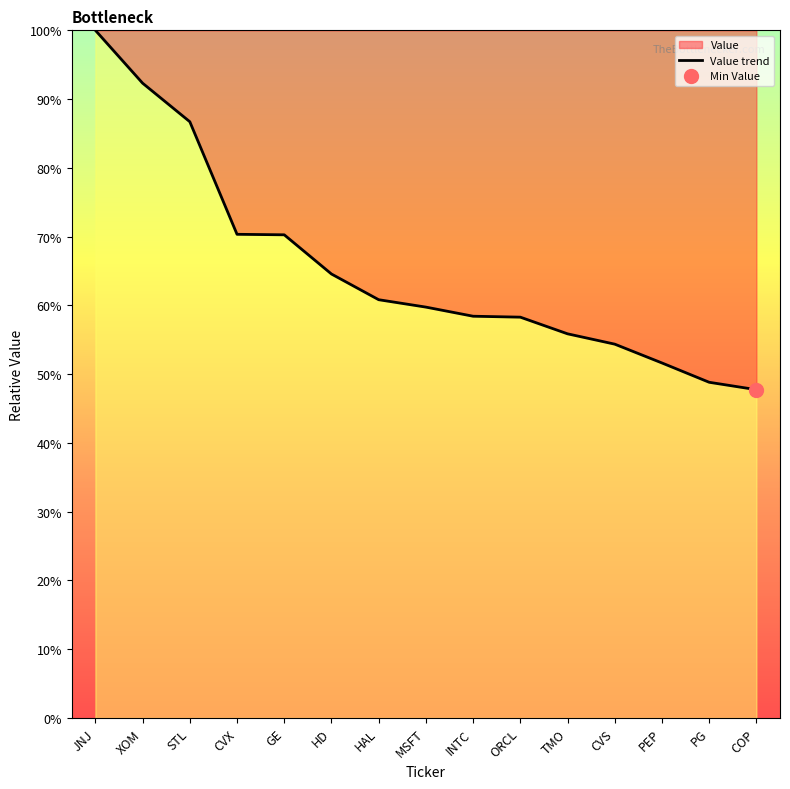

What is the approximate value of Value trend at ORCL?

58.3